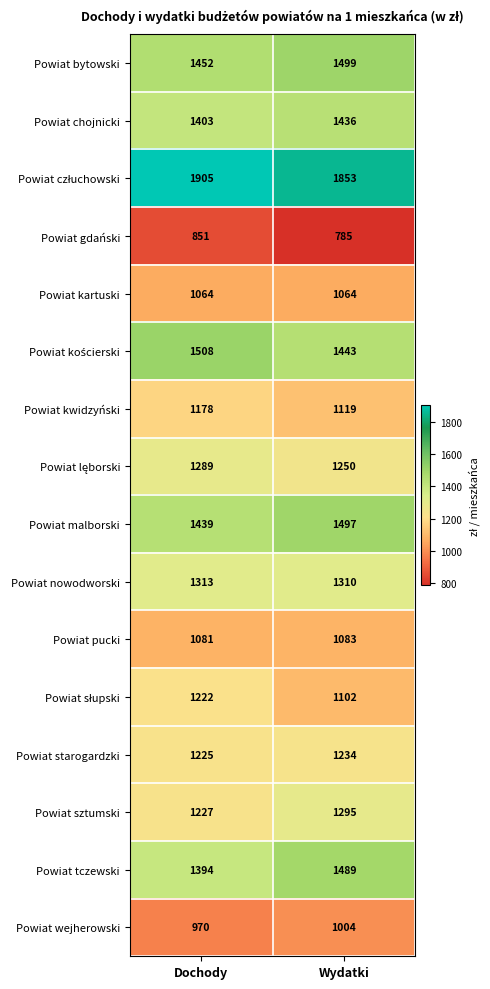

The value of Powiat starogardzki at Wydatki is 1234. True or false?

True